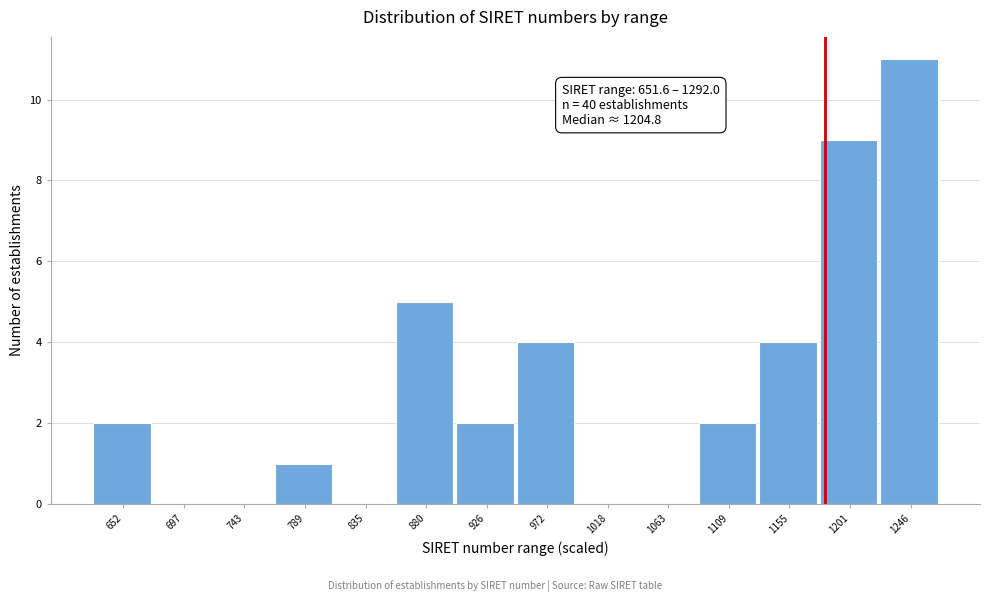

Reading left to right, extract all data points from this chart.

652=2	697=0	743=0	789=1	835=0	880=5	926=2	972=4	1018=0	1063=0	1109=2	1155=4	1201=9	1246=11